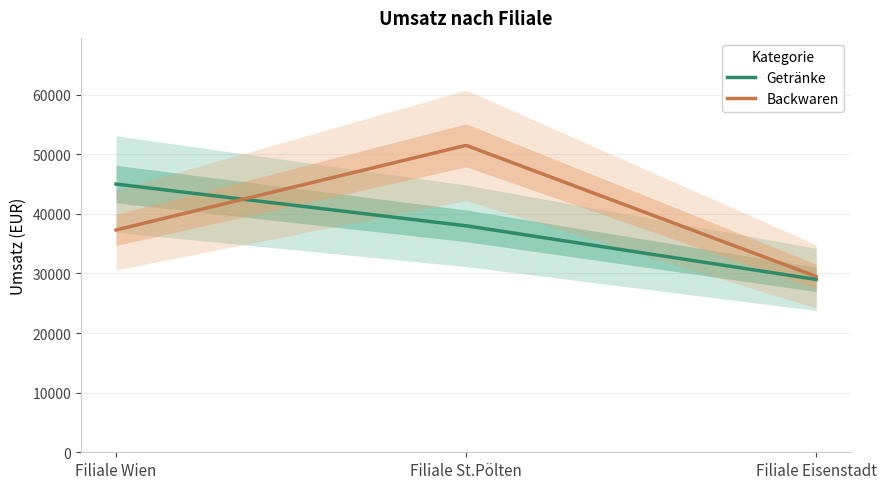

At which category is the sum across all series the highest?

Filiale St.Pölten